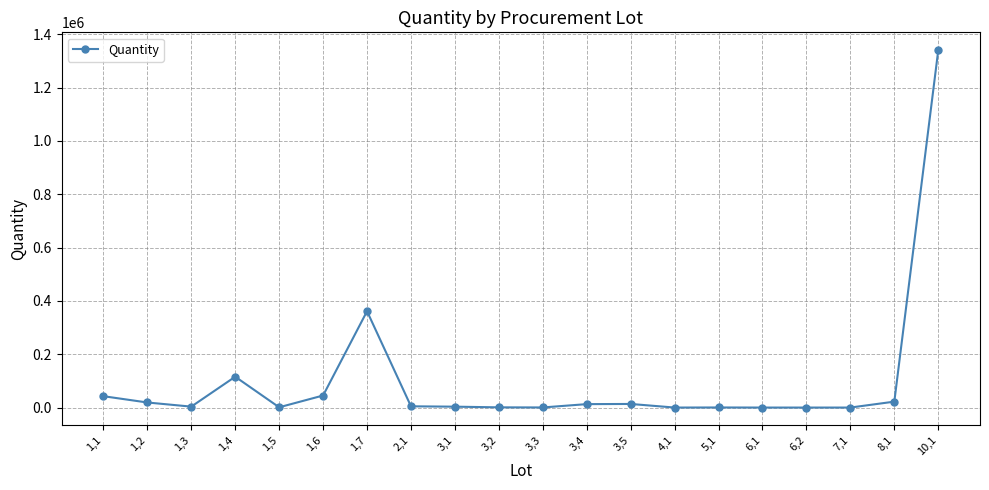

The value at 10,1 is 1340000. True or false?

True